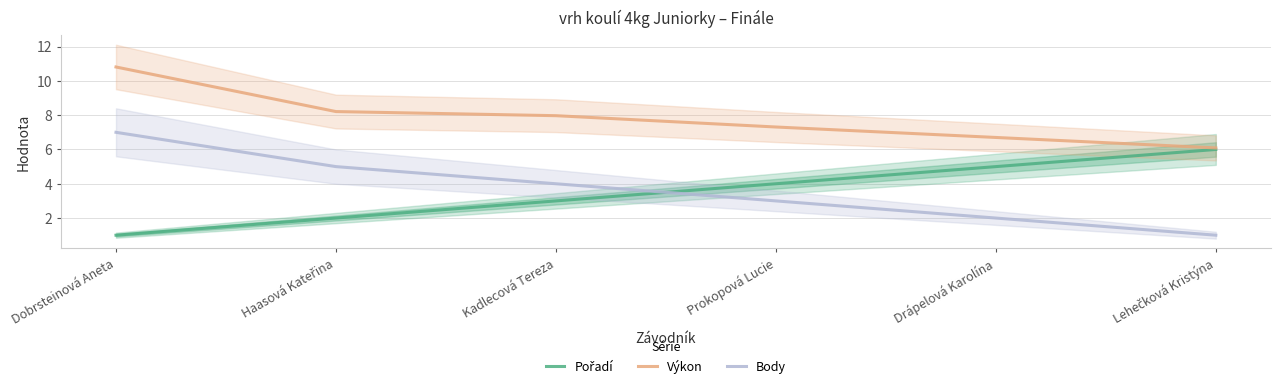

At which label does Výkon reach its minimum?

Lehečková Kristýna